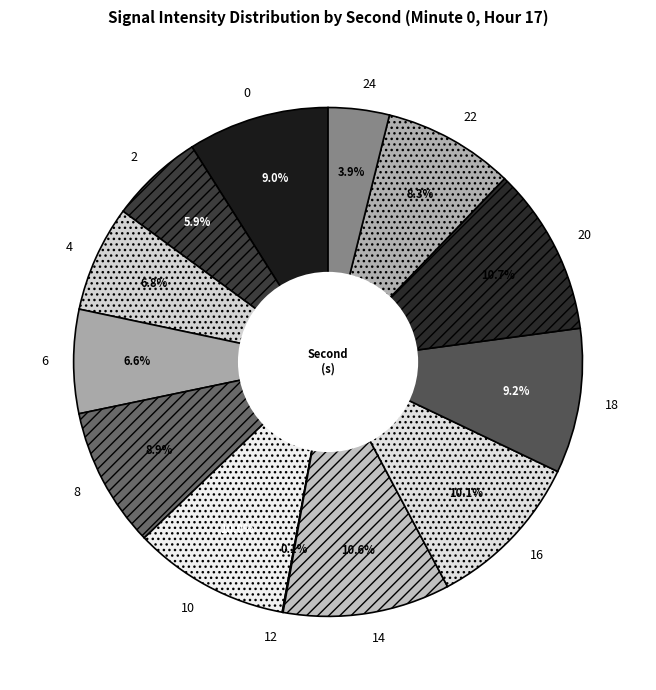

Do 2 and 22 together represent more than half of the pie?

No